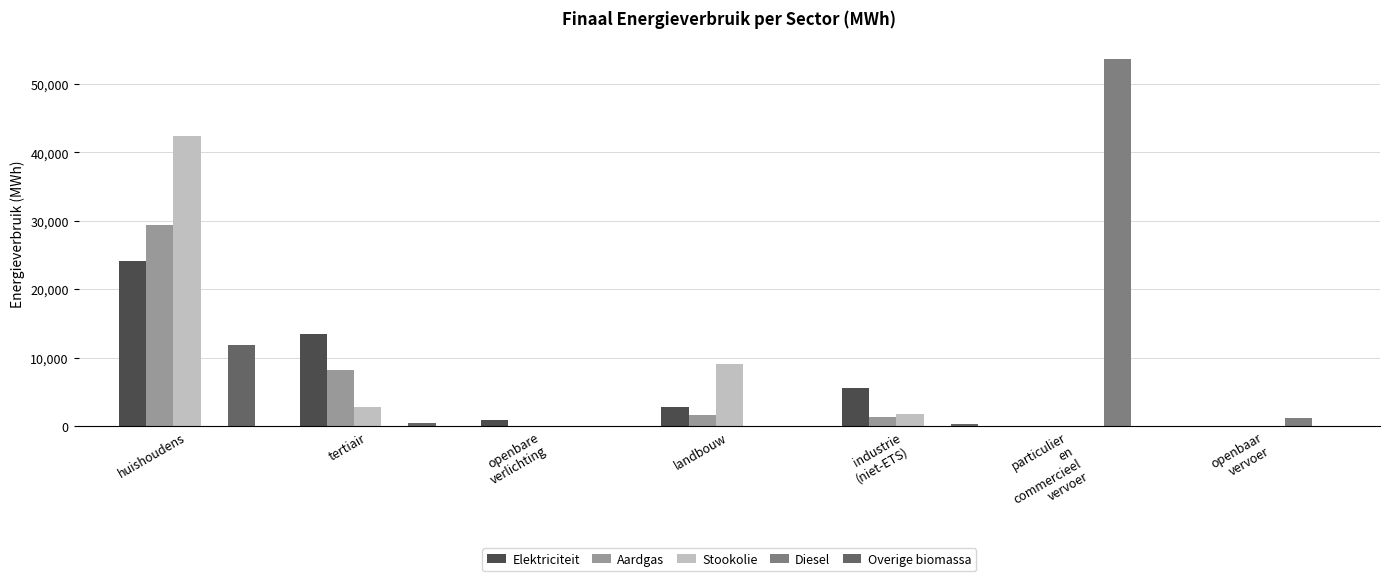

How many data points does each series have?

7